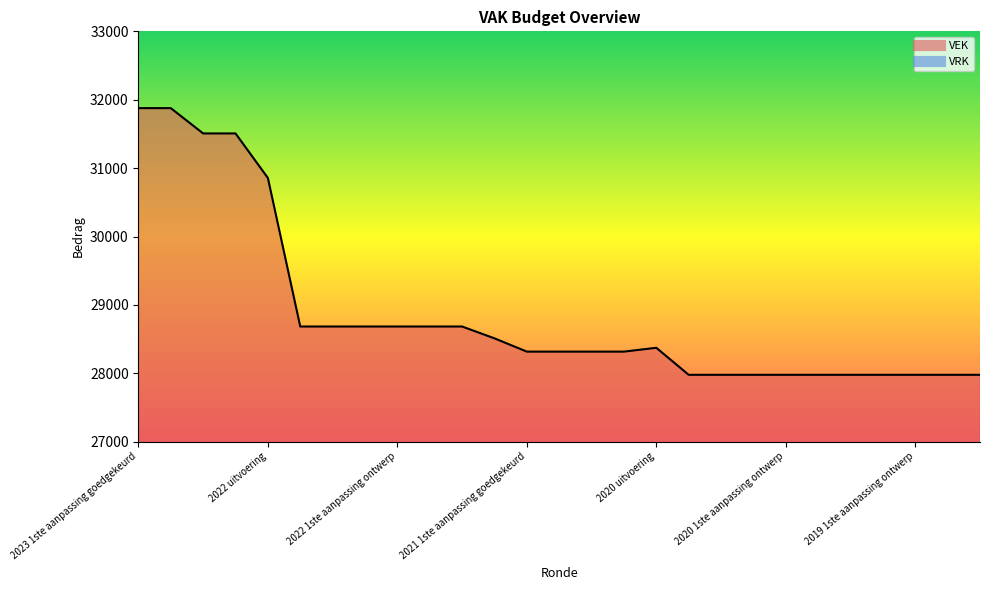

The value at 2021 uitvoering is 28511. True or false?

True